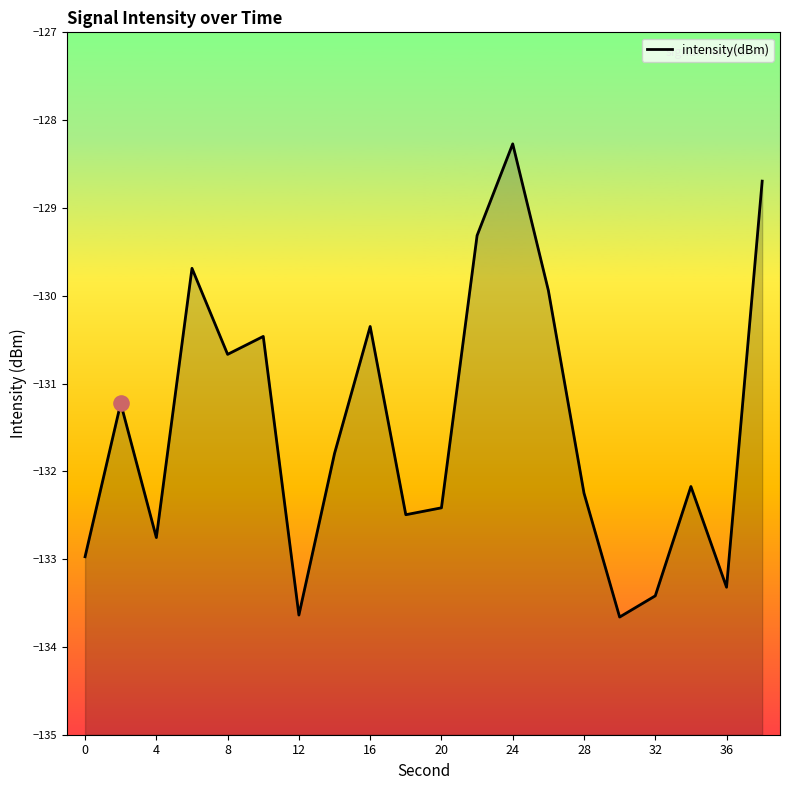

What is the change in value from 16 to 17?

+1.2